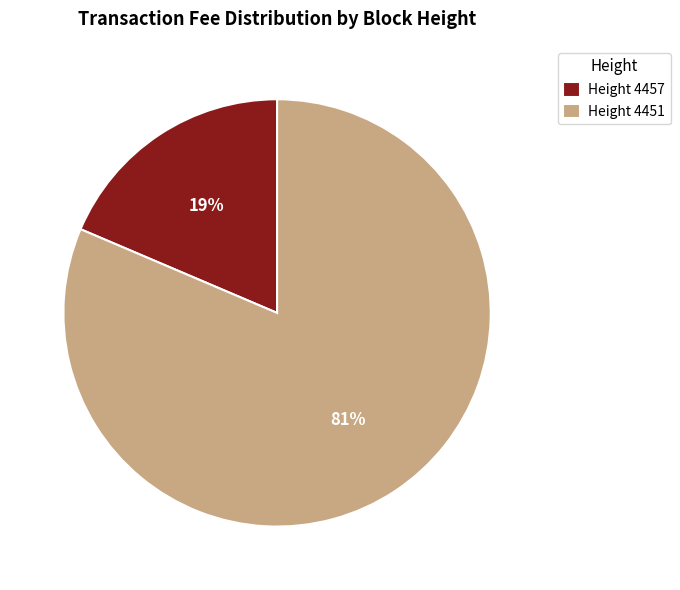

Which category has the biggest portion of the pie?

Height 4451